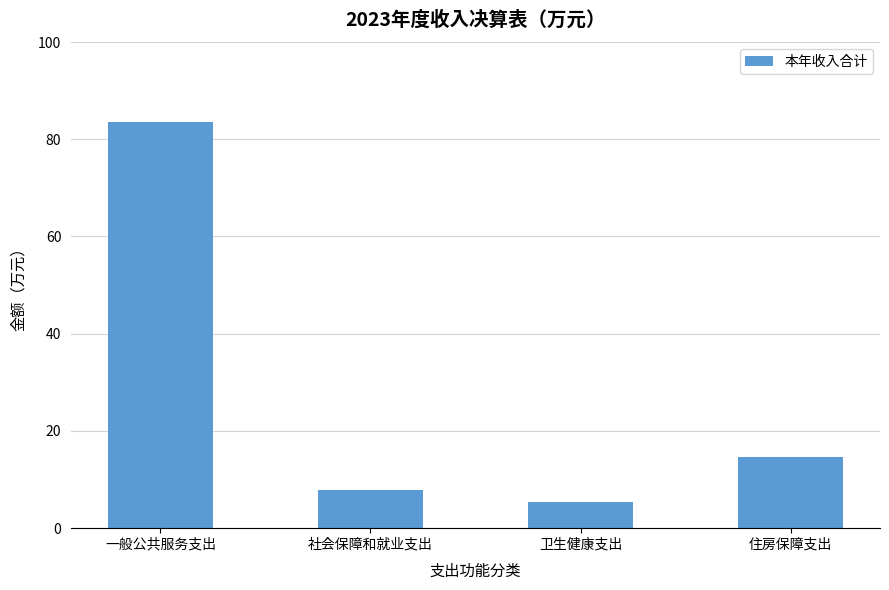

What is the ratio of the value at 一般公共服务支出 to the value at 卫生健康支出?

15.7